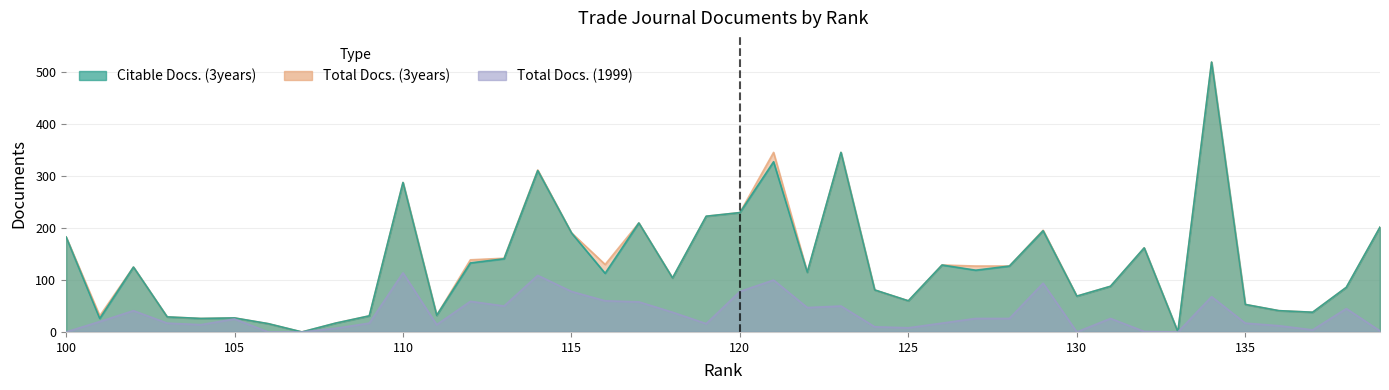

The Total Docs. (3years) series shows 23 at 108. True or false?

False